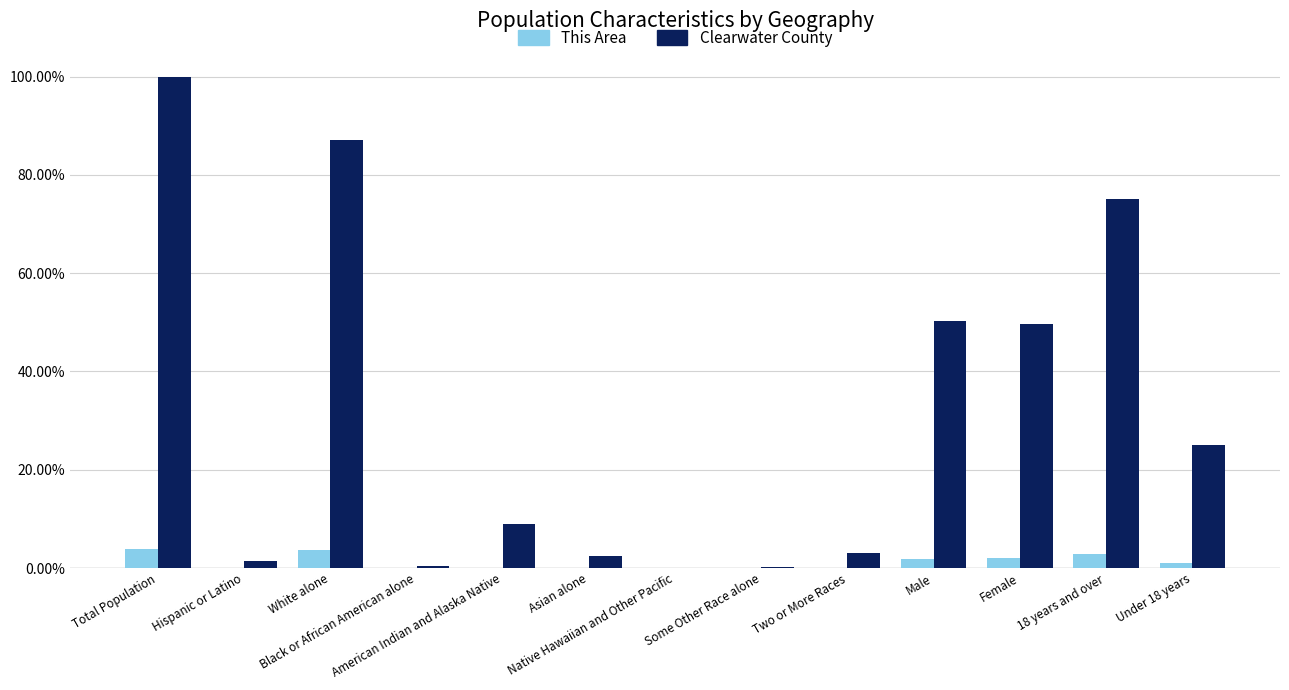

What is the average value of the This Area series?

1.2